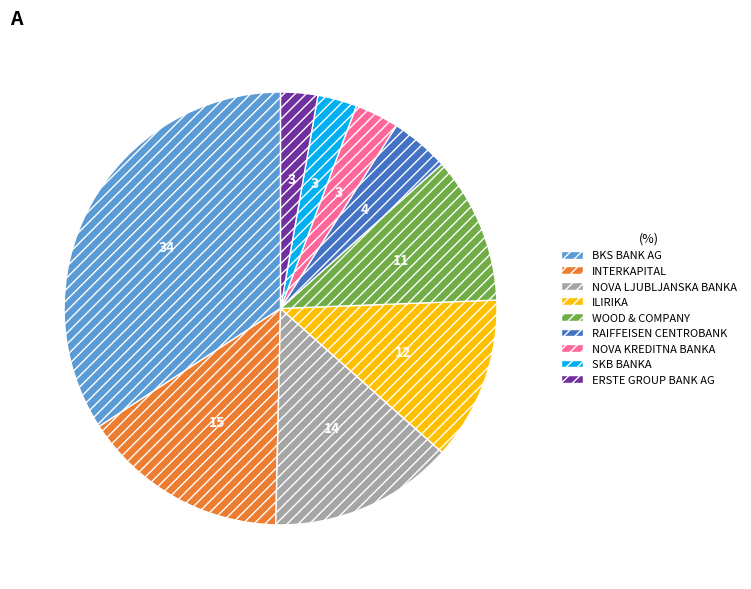

Does RAIFFEISEN CENTROBANK account for over 50% of the chart?

No